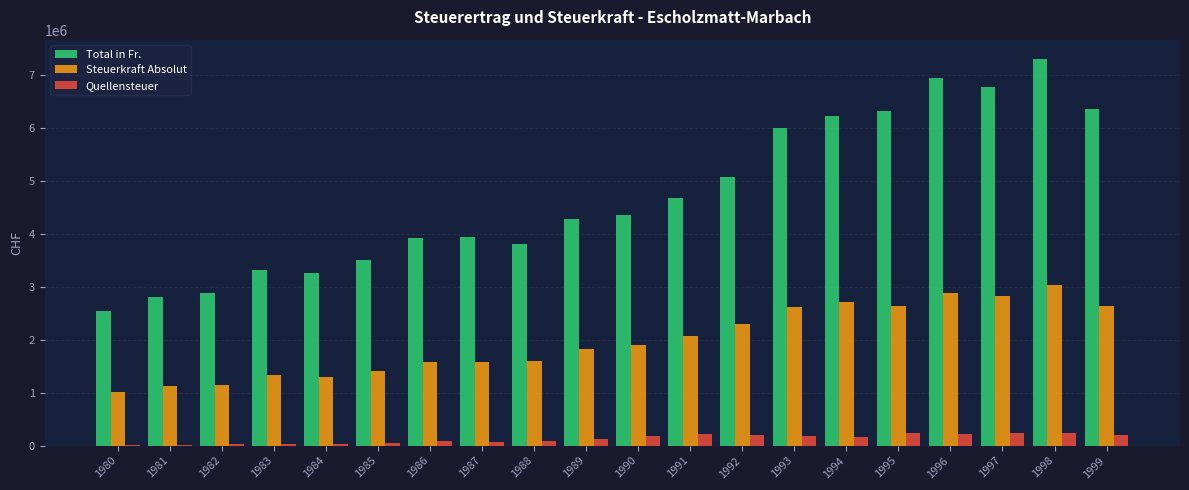

Which label corresponds to the largest value in the chart?

1998